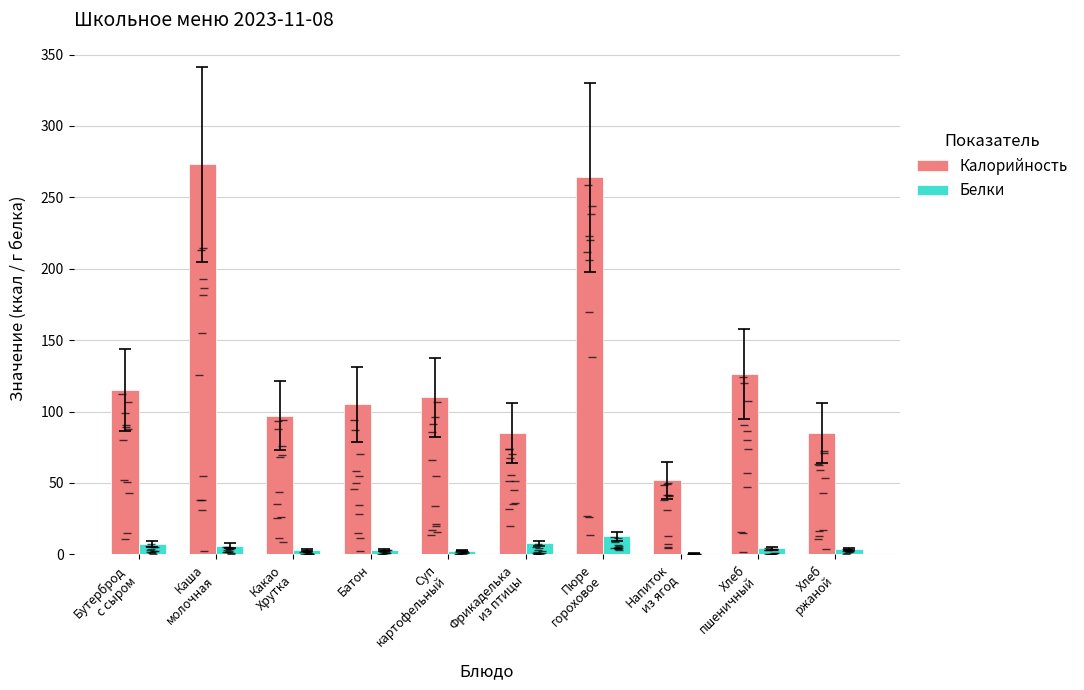

At which label is Калорийность closest to 162?

Хлеб
пшеничный